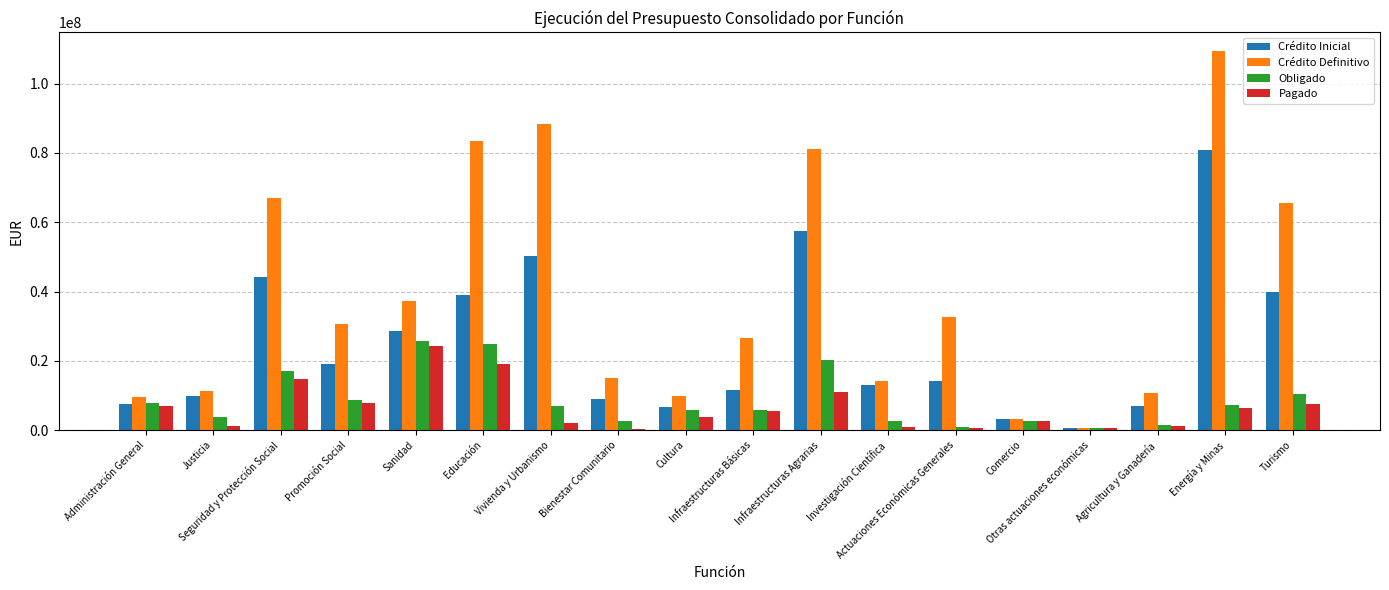

Which series has the largest total across all categories?

Crédito Definitivo